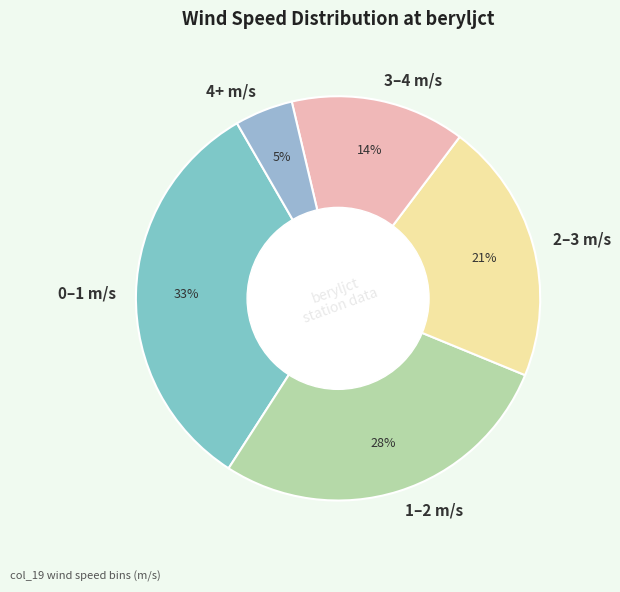

Does 4+ m/s account for over 50% of the chart?

No